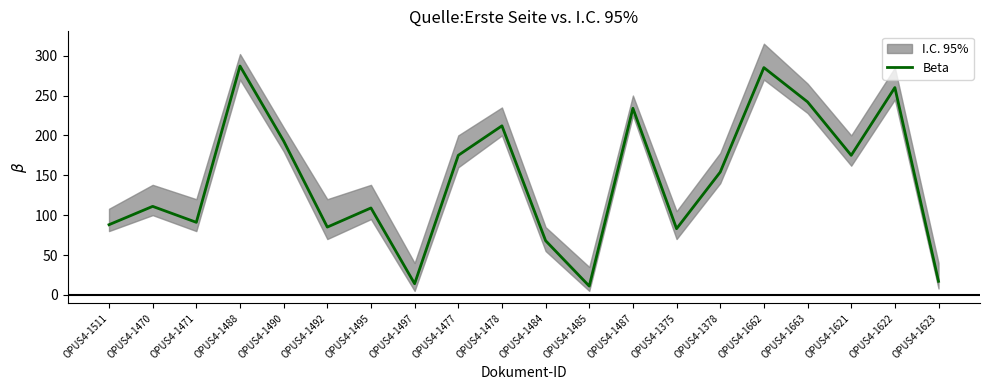

Which label corresponds to the largest value in the chart?

OPUS4-1488